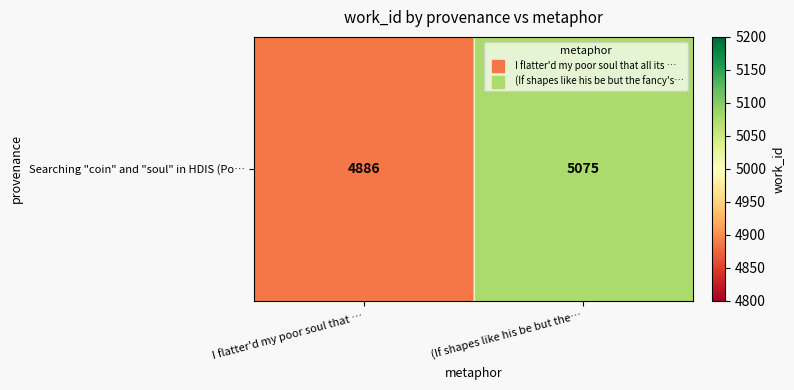

The value at (If shapes like his be but the… is 5075. True or false?

True